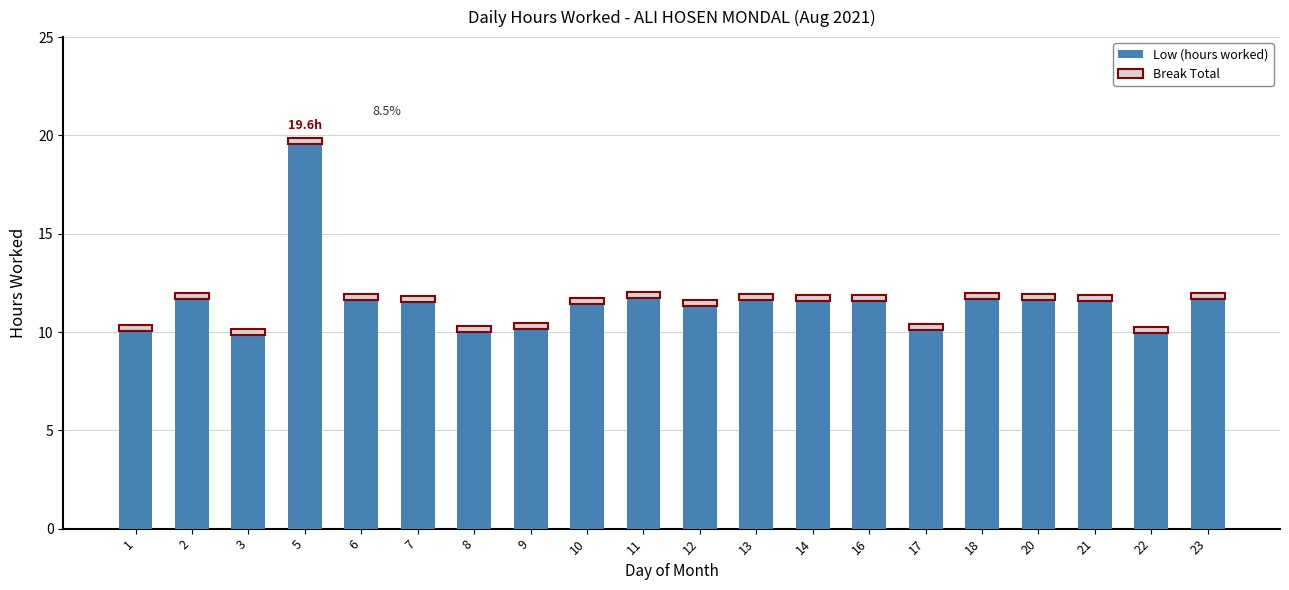

What is the difference between the maximum and minimum values in the Low (hours worked) series?

9.7